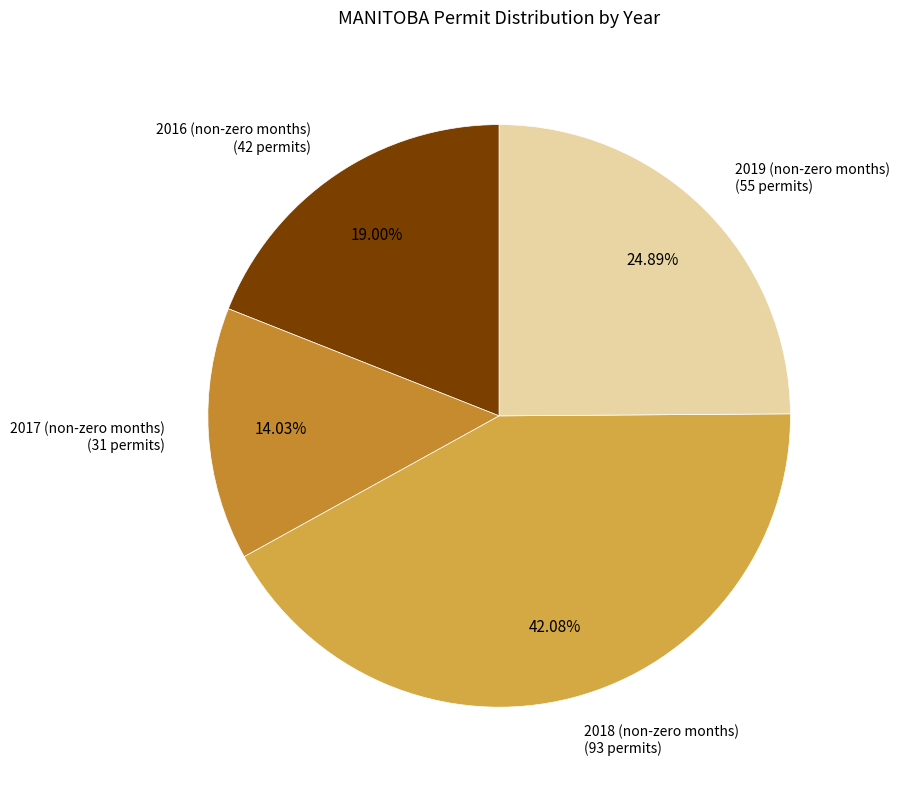

To the nearest percent, what is the average slice percentage?

25%